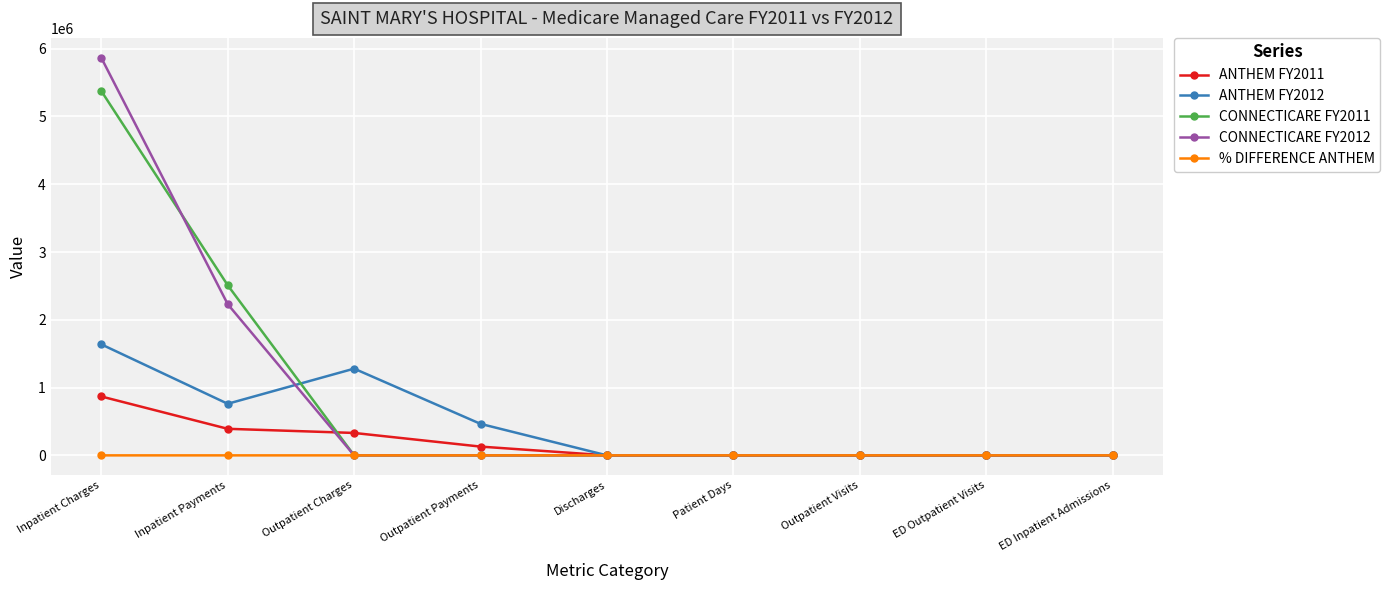

At which category does the chart reach its peak across all series?

Inpatient Charges